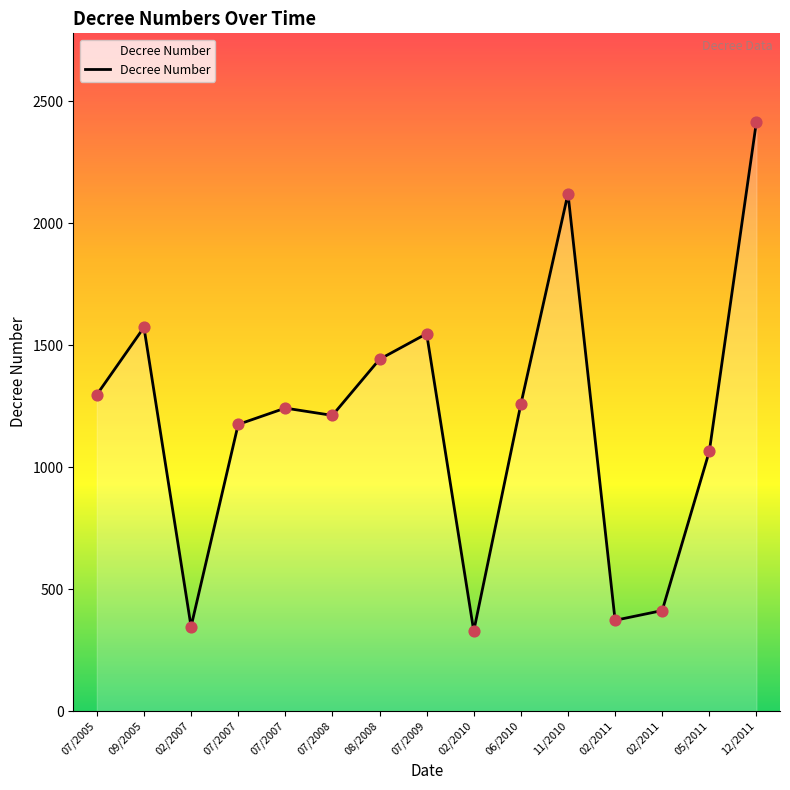

What is the change in value from 07/2008 to 02/2011?

-840